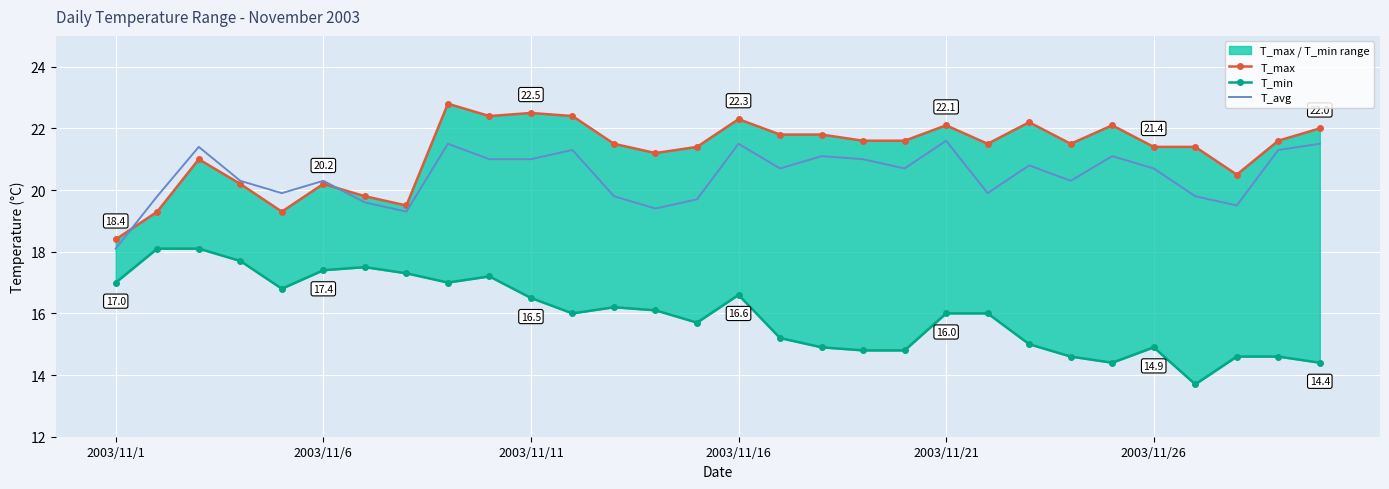

What is the highest value of the T_avg series?

21.6